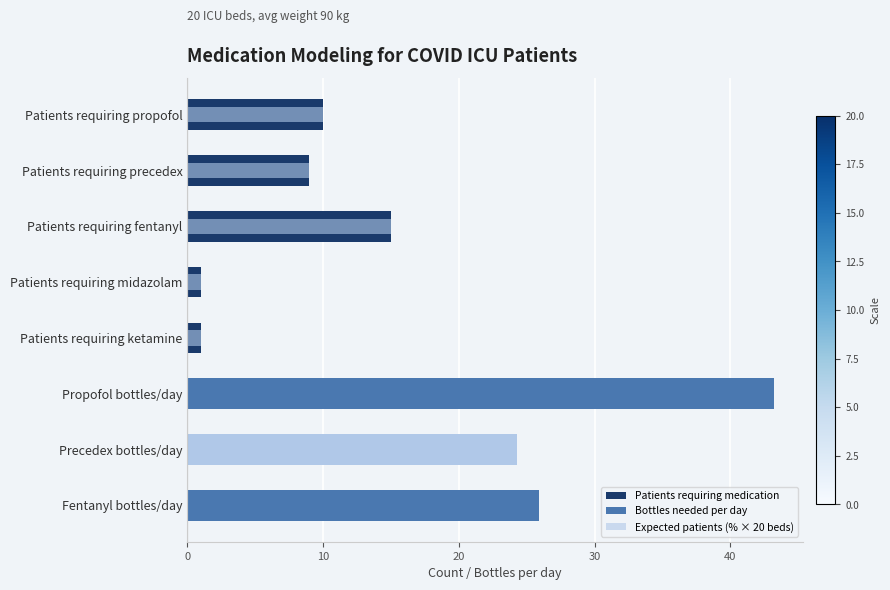

What is the total value across all series at Patients requiring precedex?

18